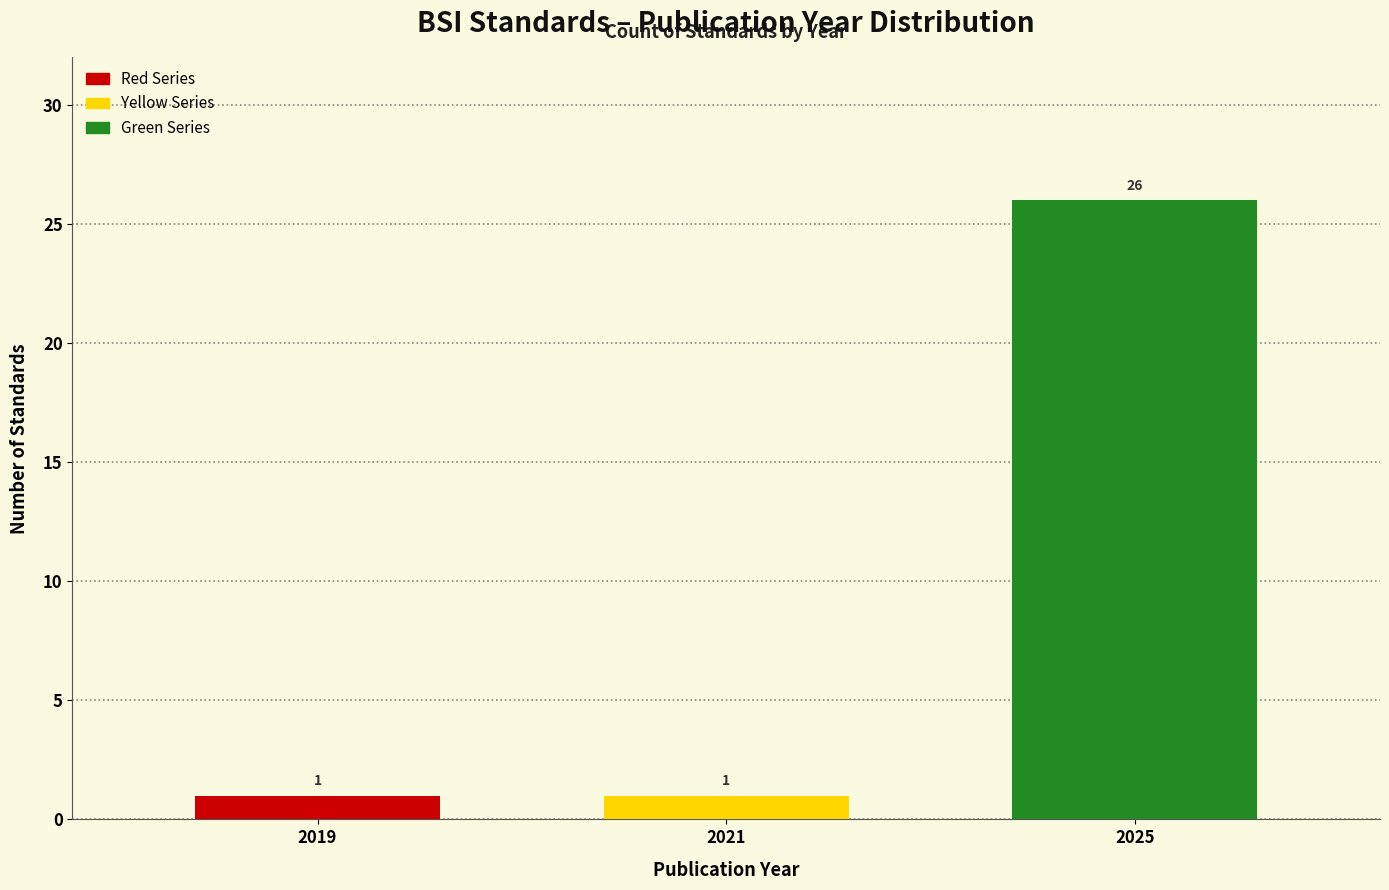

Reading left to right, extract all data points from this chart.

2019=1	2021=1	2025=26